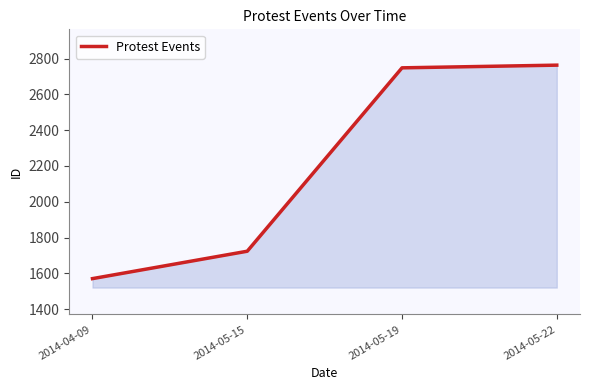

What is the difference between the values at 2014-04-09 and 2014-05-15?

153